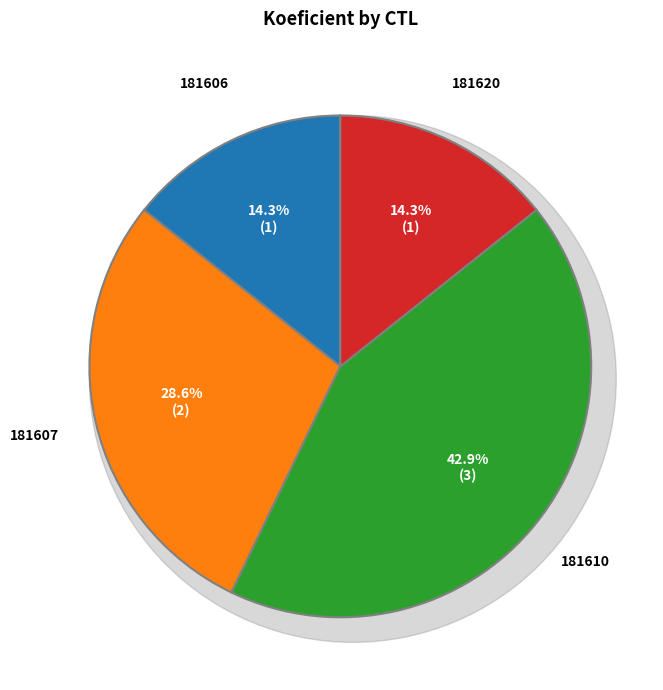

To the nearest percent, what is the combined percentage of 181606 and 181620?

29%